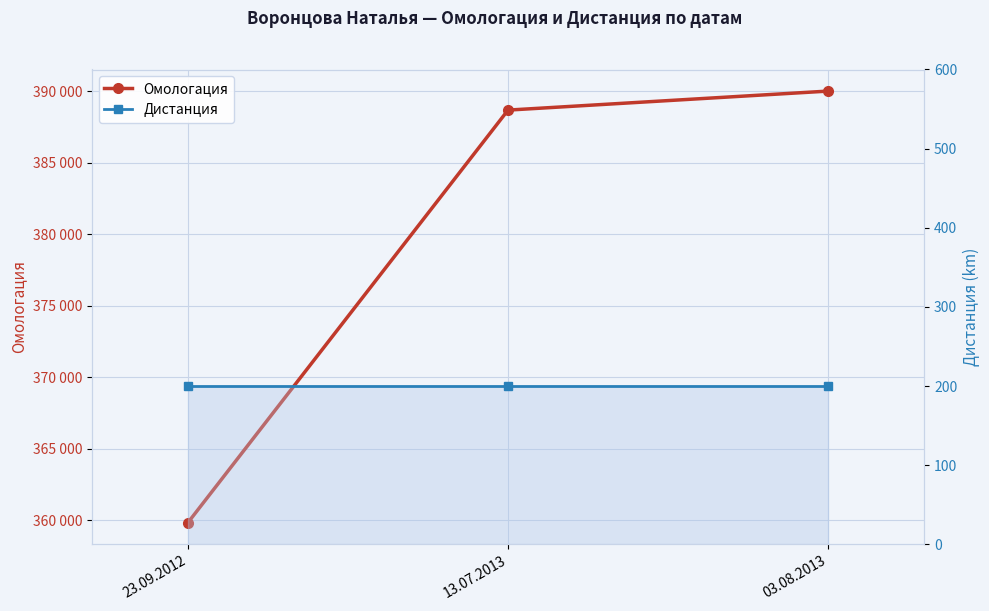

Does the chart display data point markers on the line(s)?

Yes